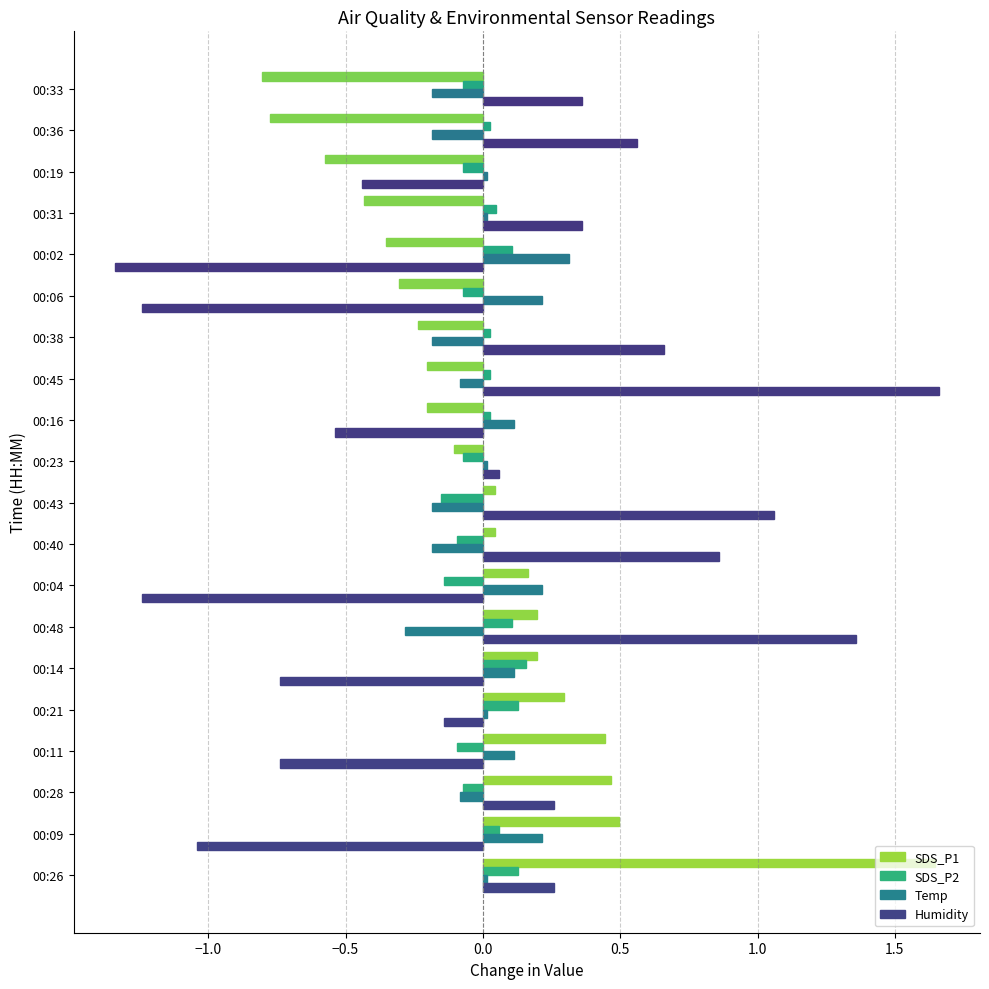

How many values in Temp are below zero?

8